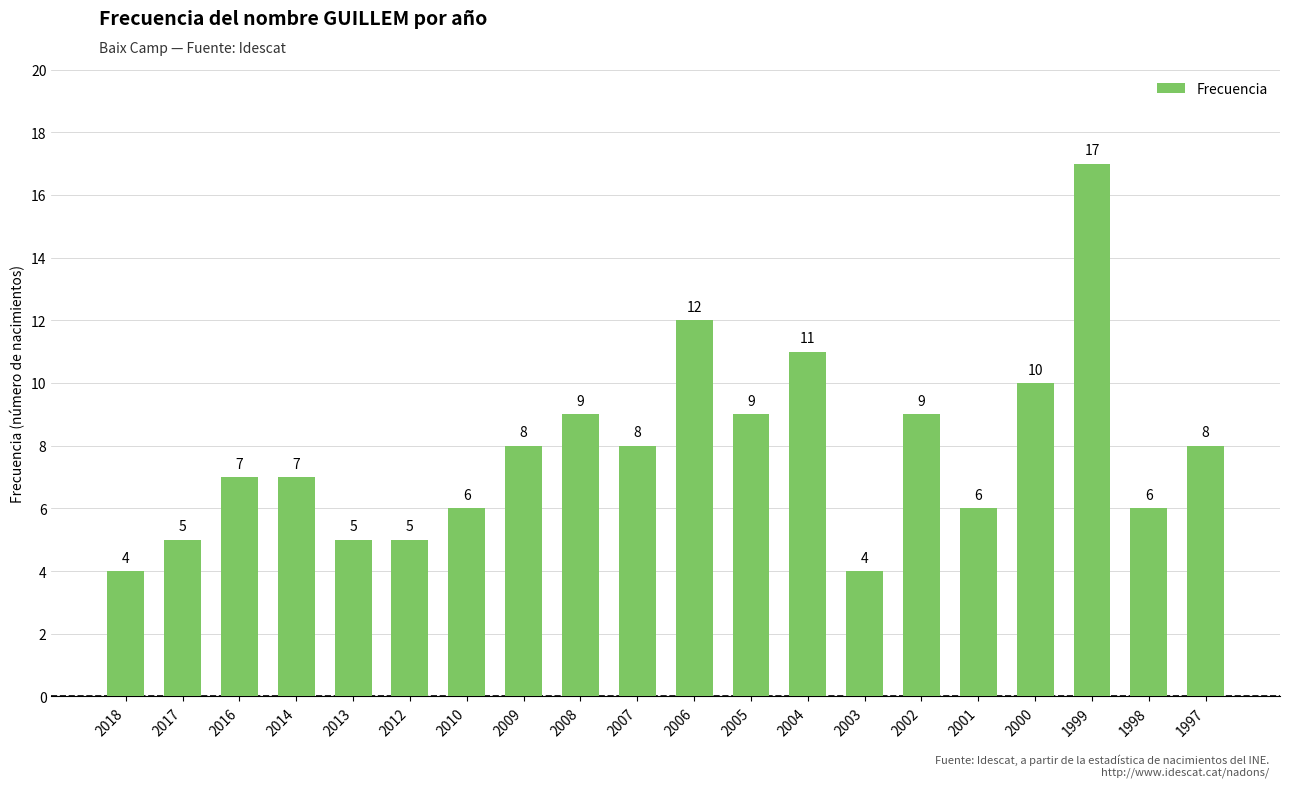

Which has a higher value, 2012 or 1999?

1999